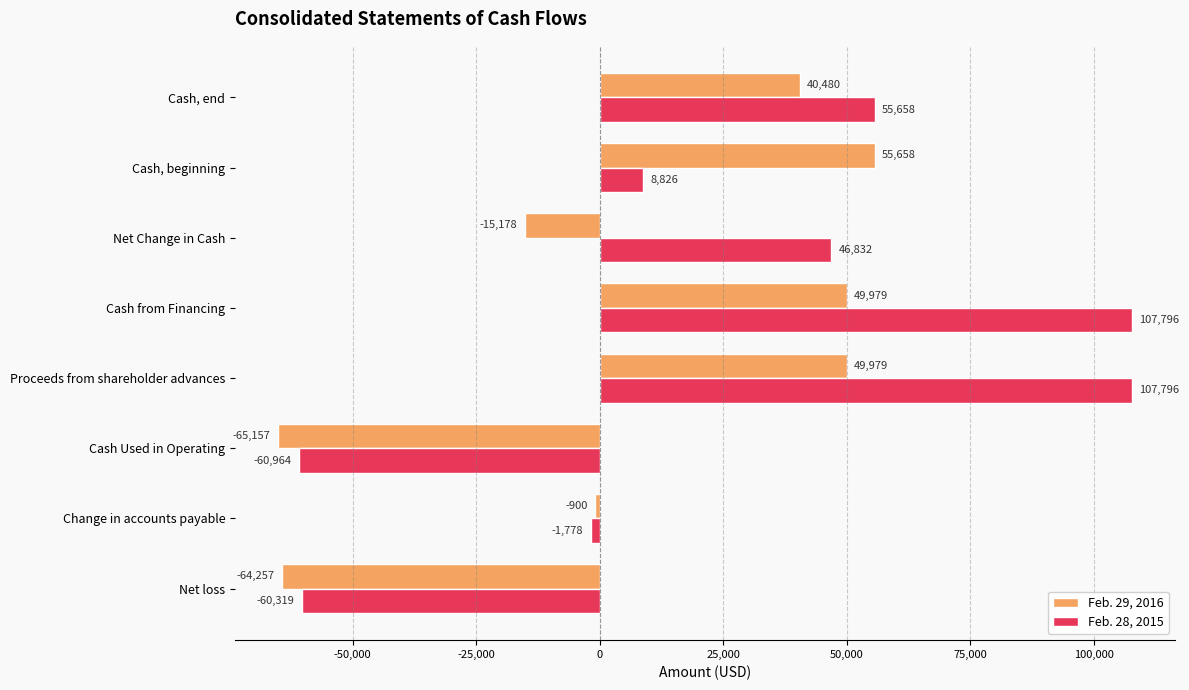

Is the value of Feb. 28, 2015 at Cash from Financing greater than the value of Feb. 29, 2016 at Cash from Financing?

Yes